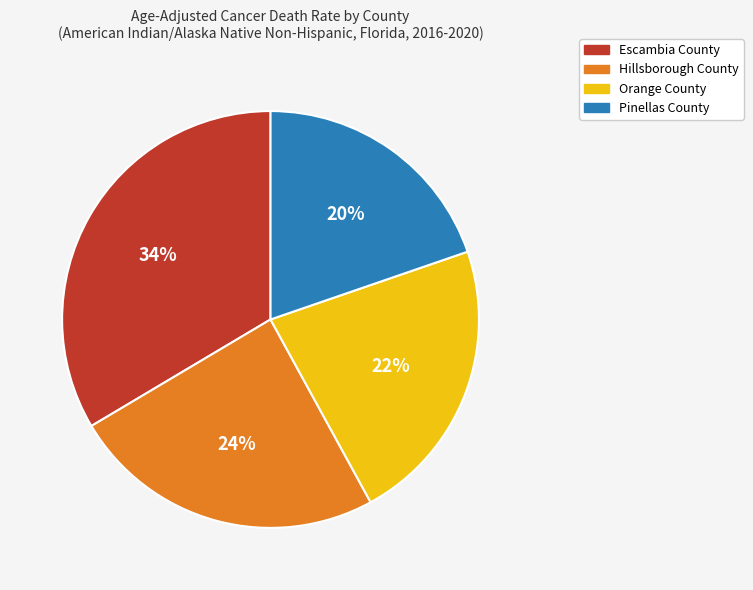

Does Escambia County represent more than half of the total?

No